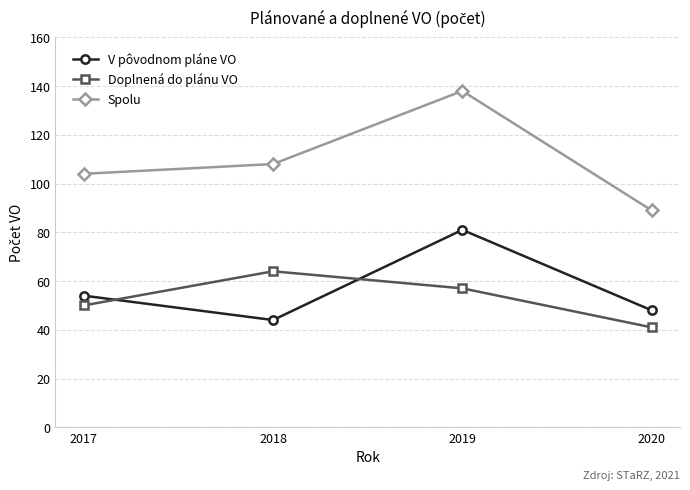

What is the sum of all Doplnená do plánu VO values?

212